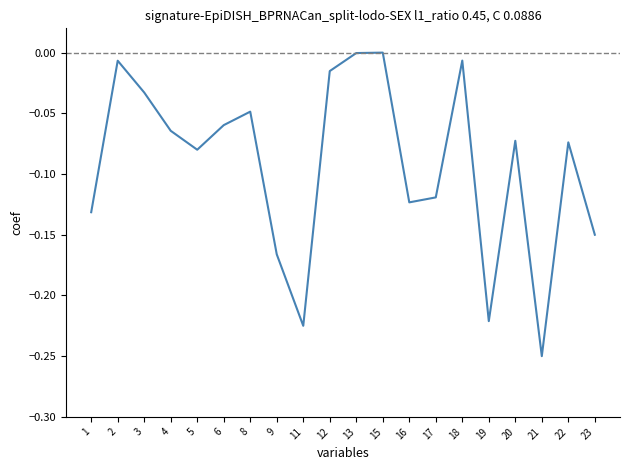

Where is the first local minimum?

5